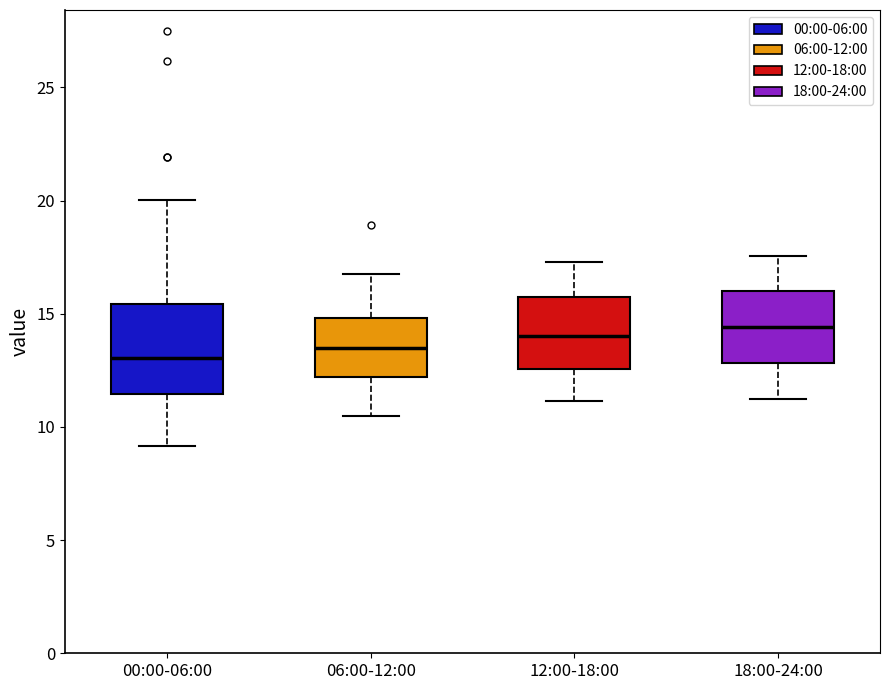

Reading left to right, read every box against the y-axis: the position of its median line, the range the box covers, and the ends of its whiskers. The values are not printed on the chart, so give them approximately, as read against the axis.

00:00-06:00: median 13.0, box 11.5 to 15.5, whiskers 9.0 to 20.0
06:00-12:00: median 13.5, box 12.0 to 15.0, whiskers 10.5 to 17.0
12:00-18:00: median 14.0, box 12.5 to 16.0, whiskers 11.0 to 17.5
18:00-24:00: median 14.5, box 13.0 to 16.0, whiskers 11.0 to 17.5